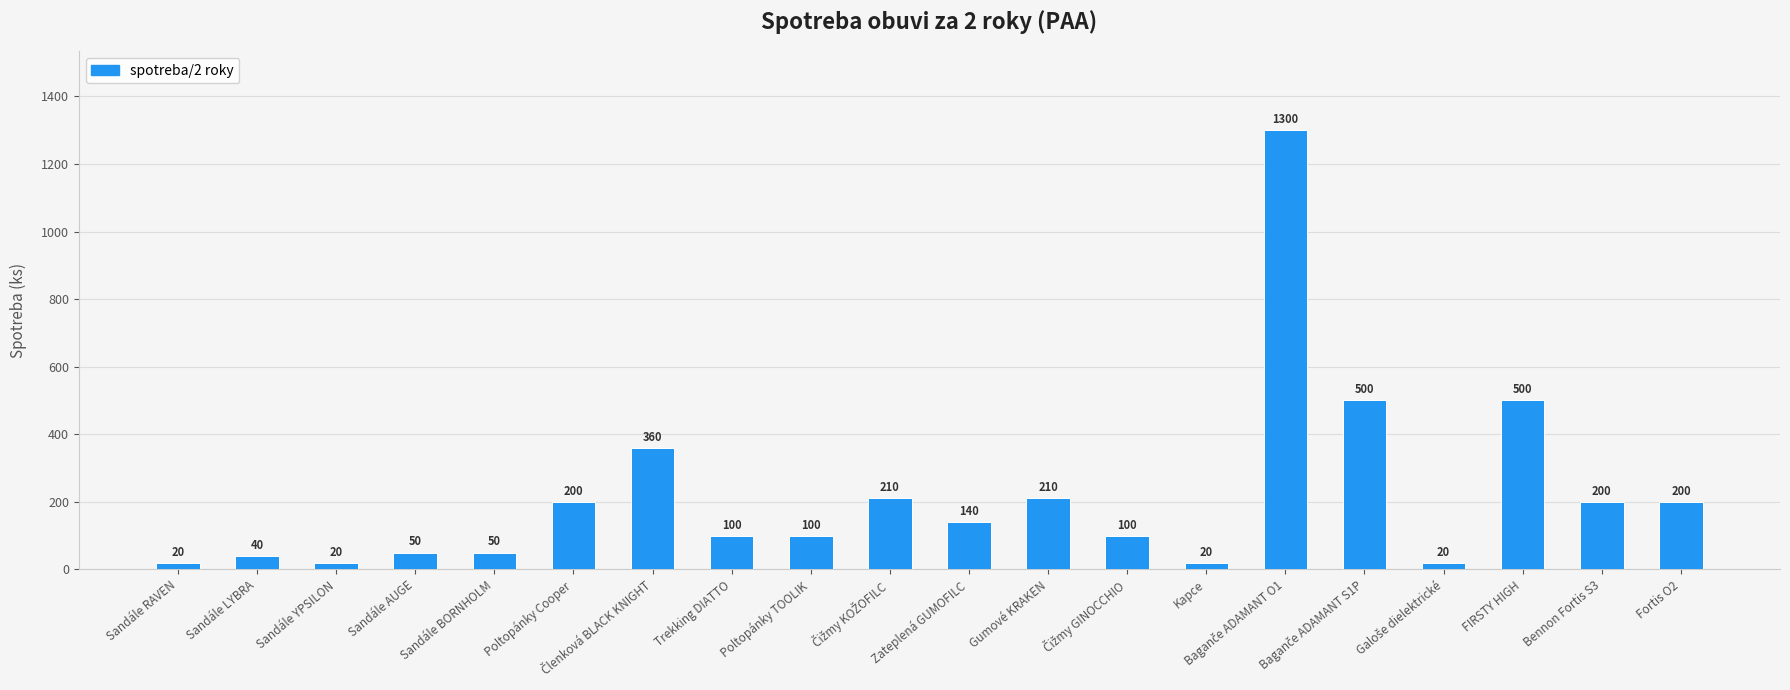

Which has a higher value, Sandále AUGE or Fortis O2?

Fortis O2